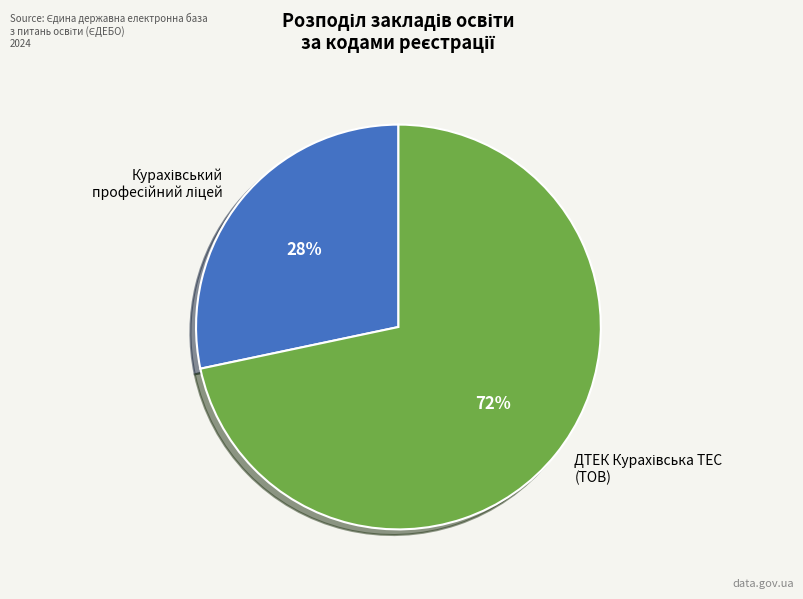

To the nearest percent, what is the average slice percentage?

50%